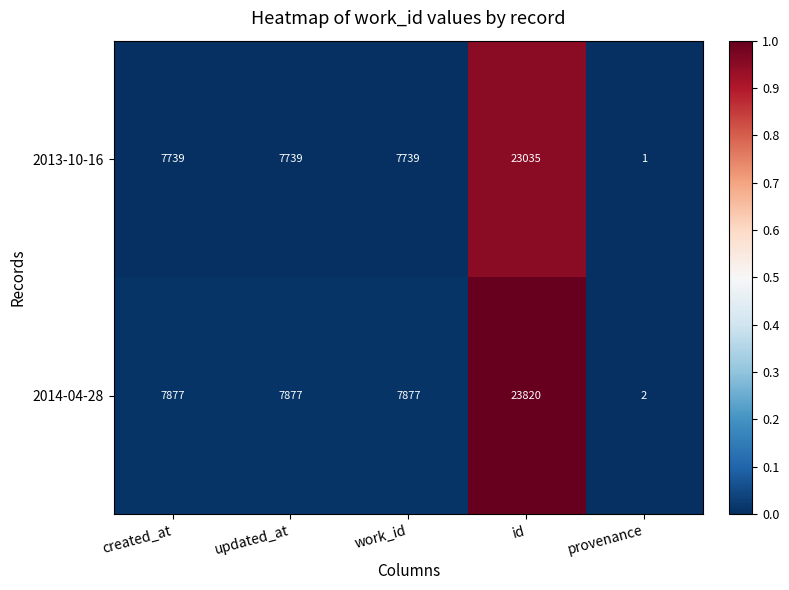

What is the maximum value shown in the chart?

23820